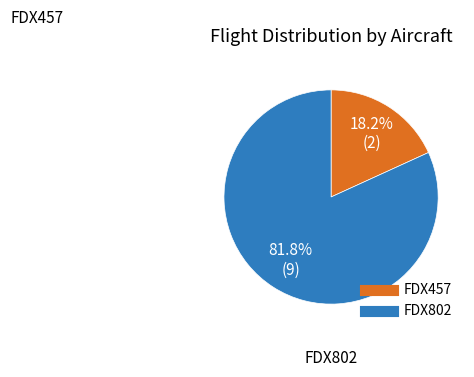

Is it true that FDX457 is 18% of the pie?

True